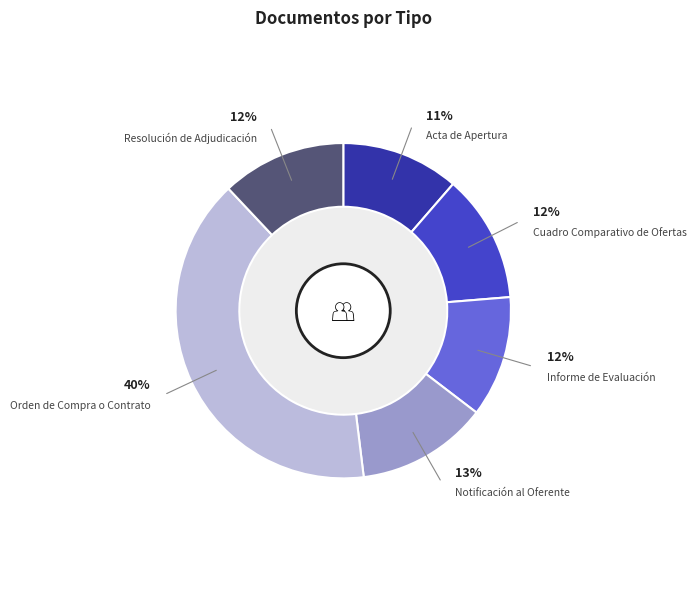

Is there a majority slice in this chart?

No